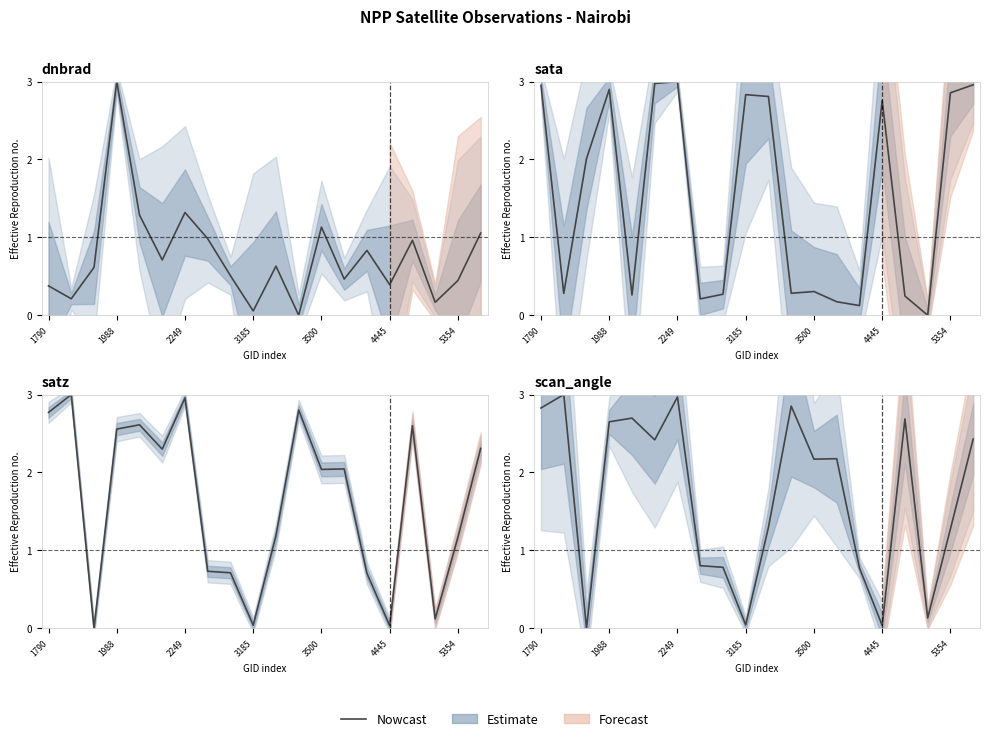

Which label corresponds to the largest value in the chart?

1988